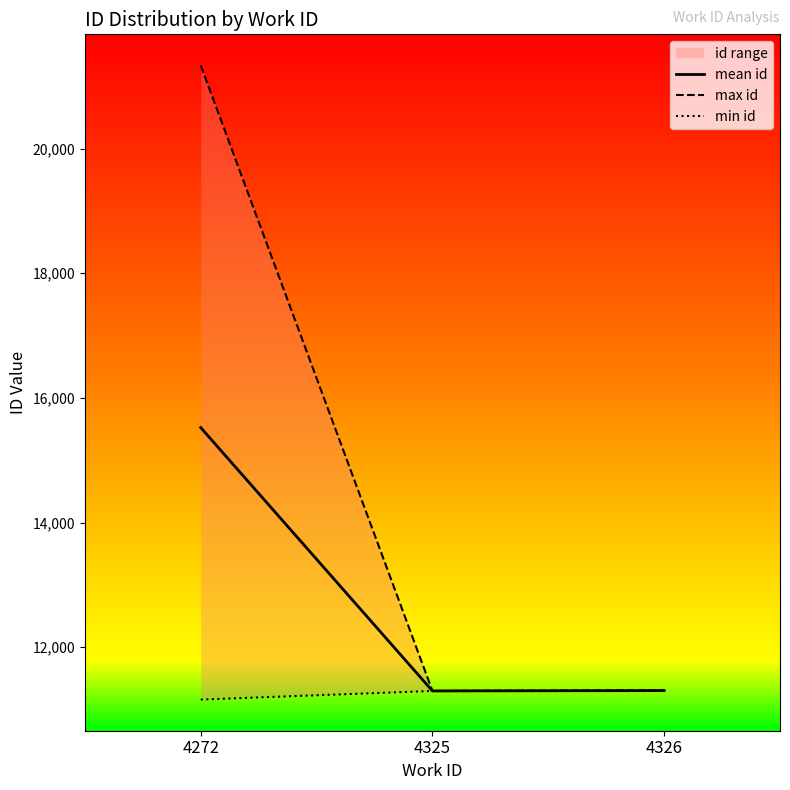

Reading right to left, transcribe all the data shown in this chart.

mean id: 11304.0	11298.0	15523.4
max id: 11309.0	11298.0	21333.0
min id: 11299.0	11298.0	11160.0